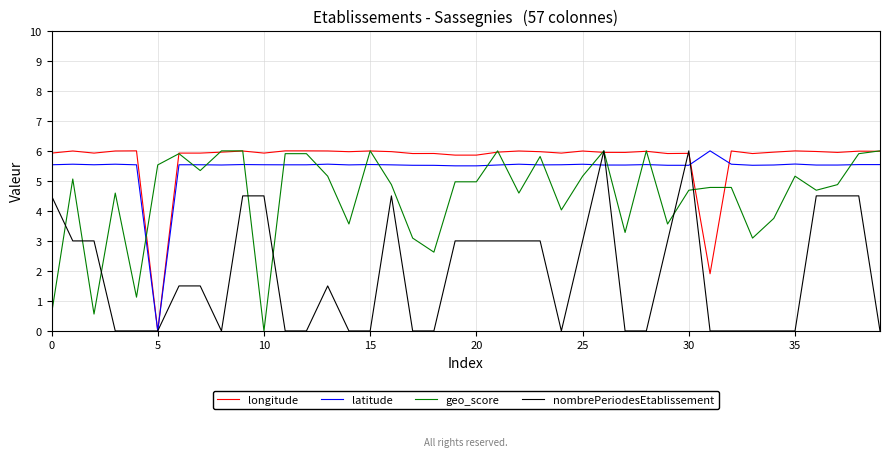

True or false: geo_score and latitude intersect in this chart.

True